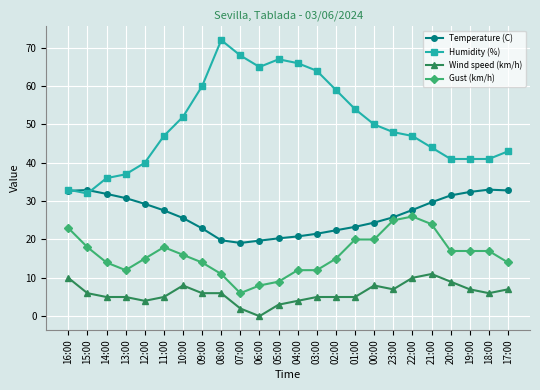

What is the total value across all series at 03:00?

102.5